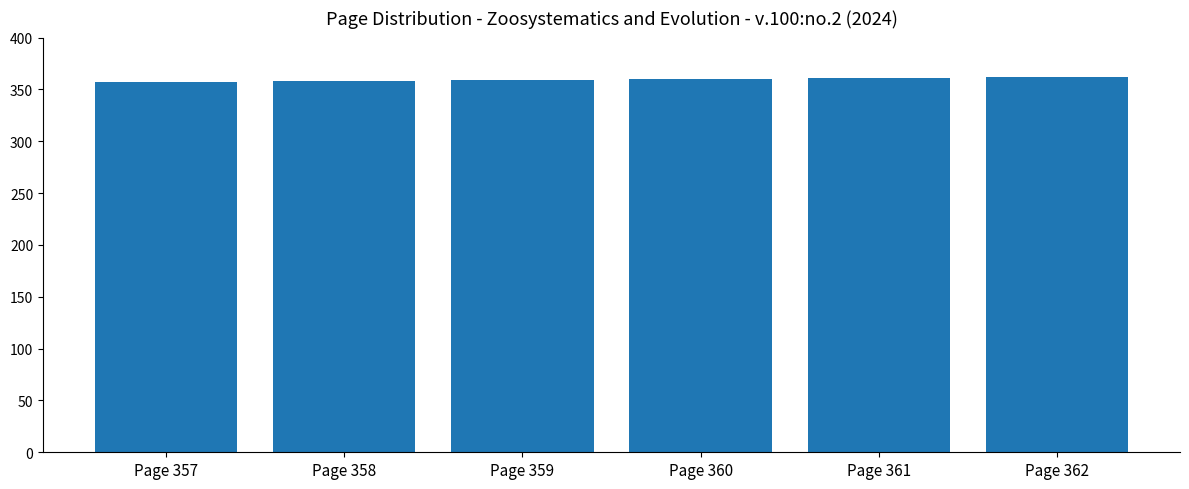

Approximately how many times larger is the value at Page 362 compared to Page 361?

1.0